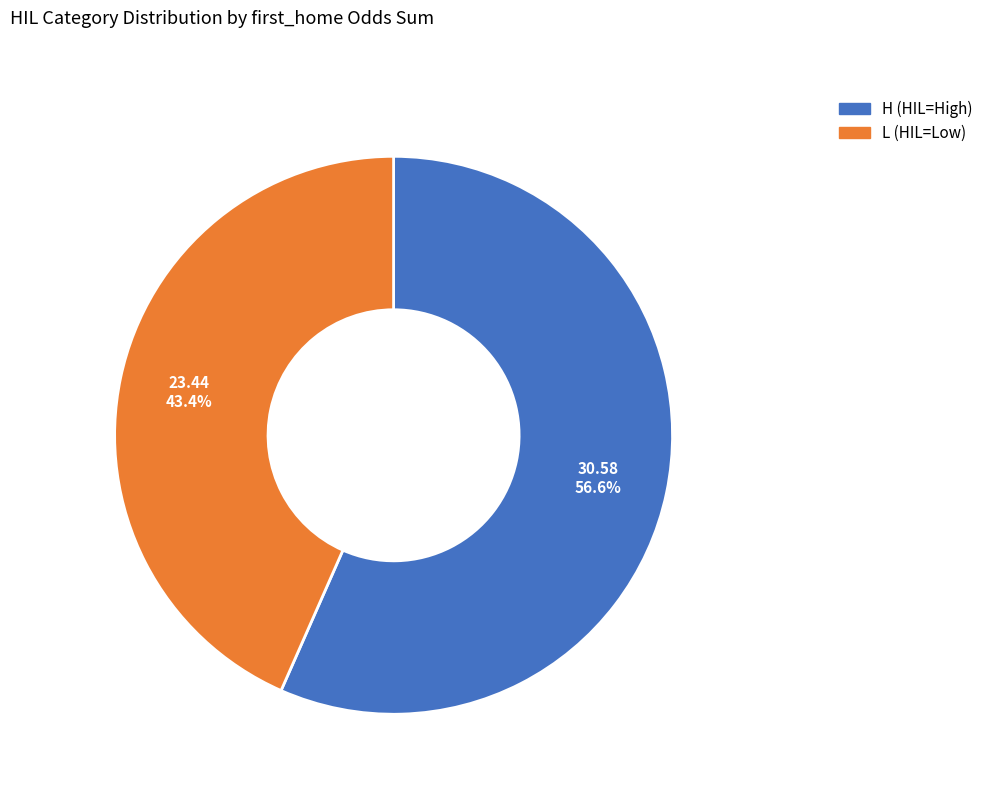

Which category has the smallest portion of the pie?

L